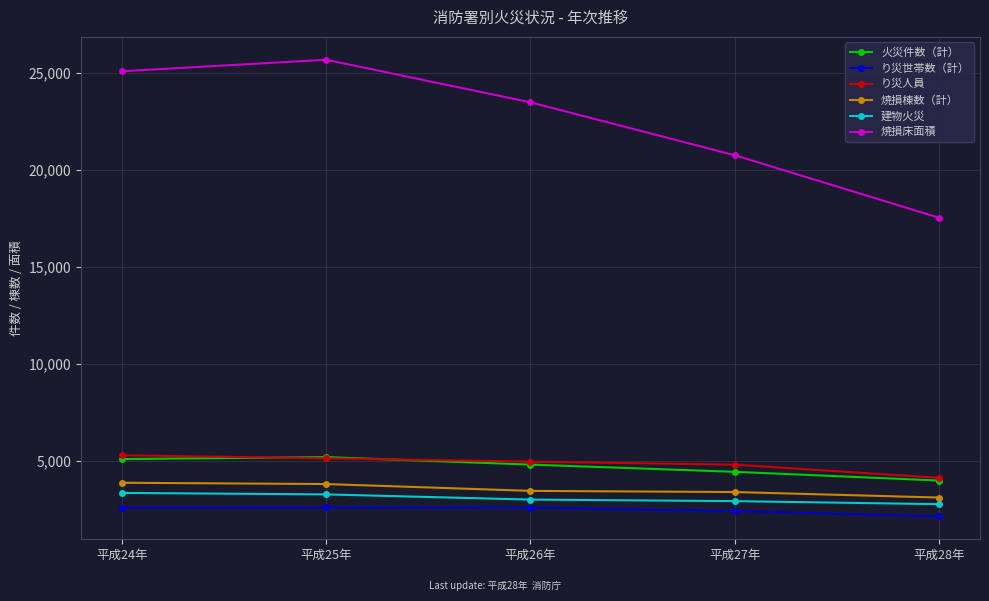

Is it true that 焼損棟数（計） equals 3869 at 平成24年?

True